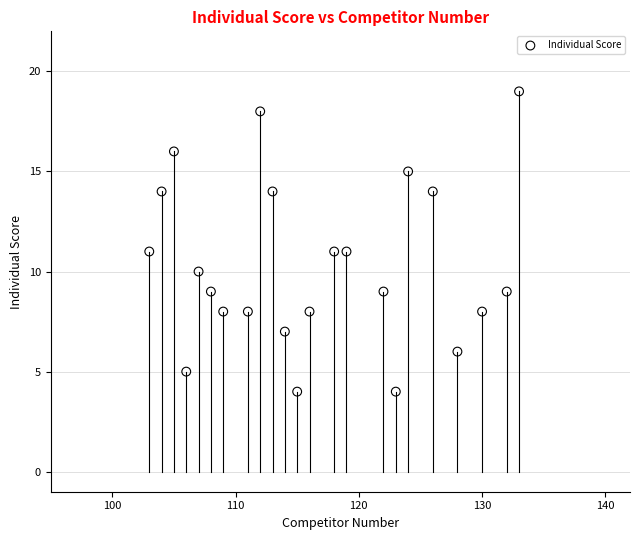

What is the range of Y values (max minus min)?

15